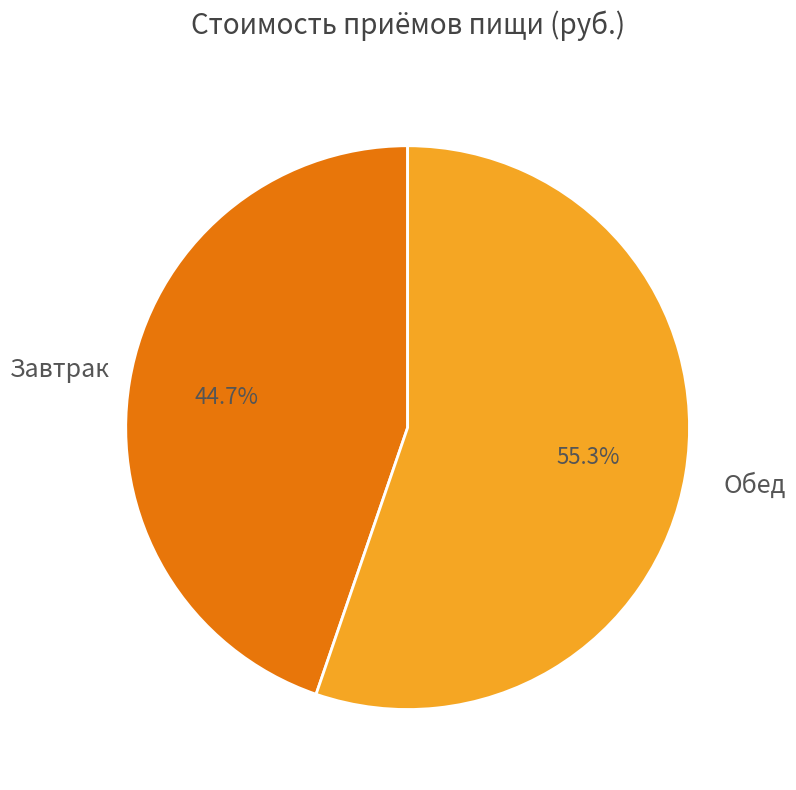

Does Обед account for over 50% of the chart?

Yes